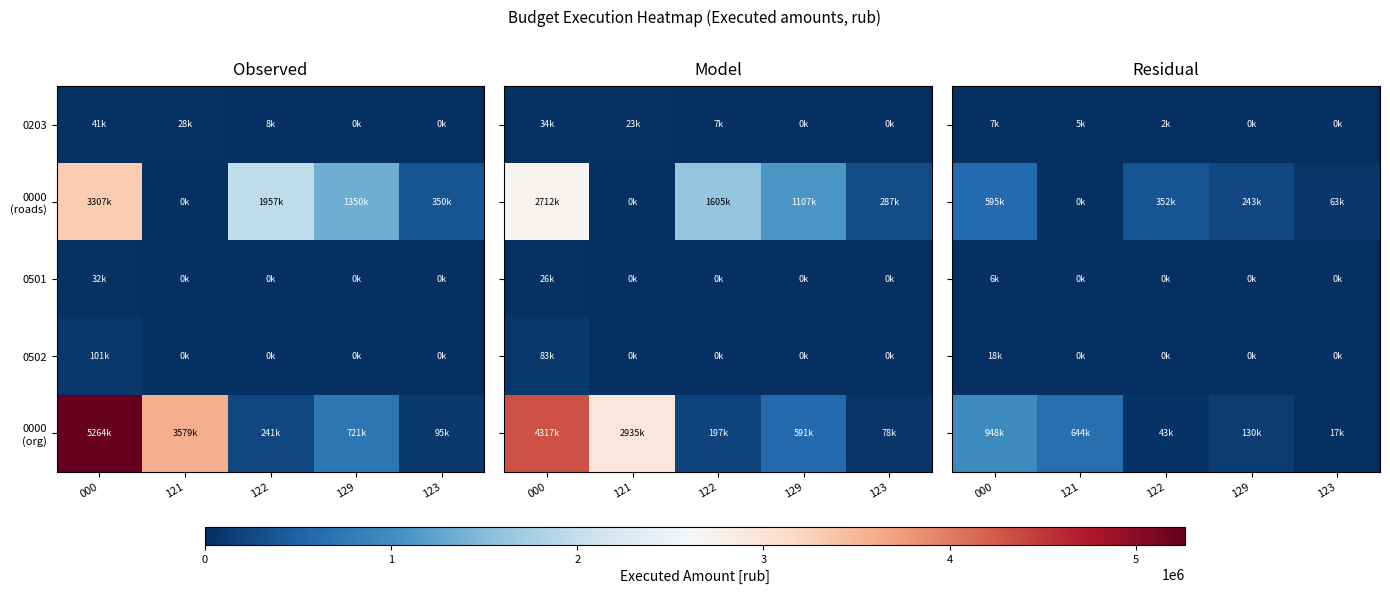

The value of 0501 at 122 is -3543.2. True or false?

False